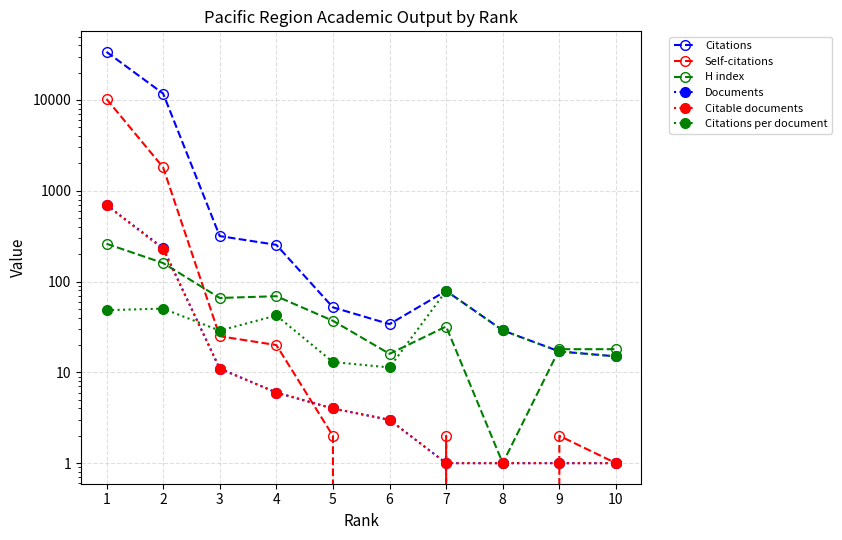

True or false: Documents and Citations intersect in this chart.

False